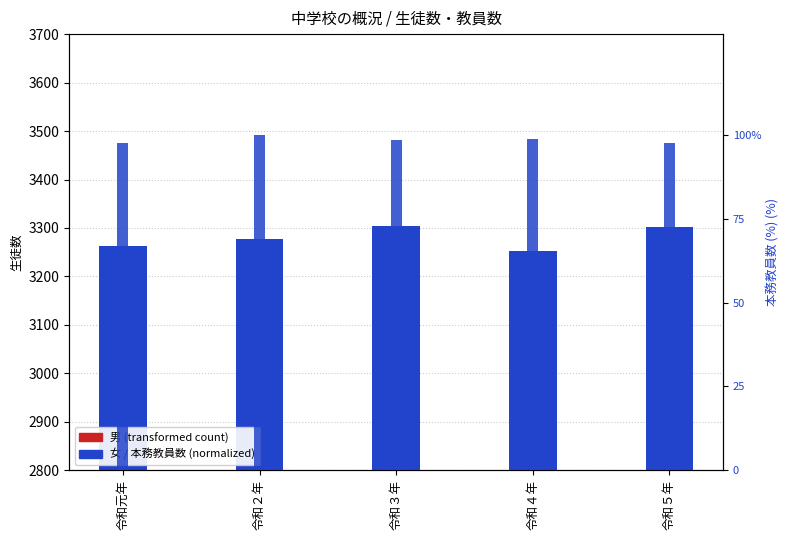

Reading left to right, transcribe all the data shown in this chart.

男 (Middle School): 令和元年=1697.0	令和２年=1711.0	令和３年=1731.0	令和４年=1657.0	令和５年=1693.0
女 (Middle School): 令和元年=1565.0	令和２年=1566.0	令和３年=1574.0	令和４年=1596.0	令和５年=1608.0
本務教員数 (normalized): 令和元年=97.6	令和２年=100.0	令和３年=98.4	令和４年=98.8	令和５年=97.6